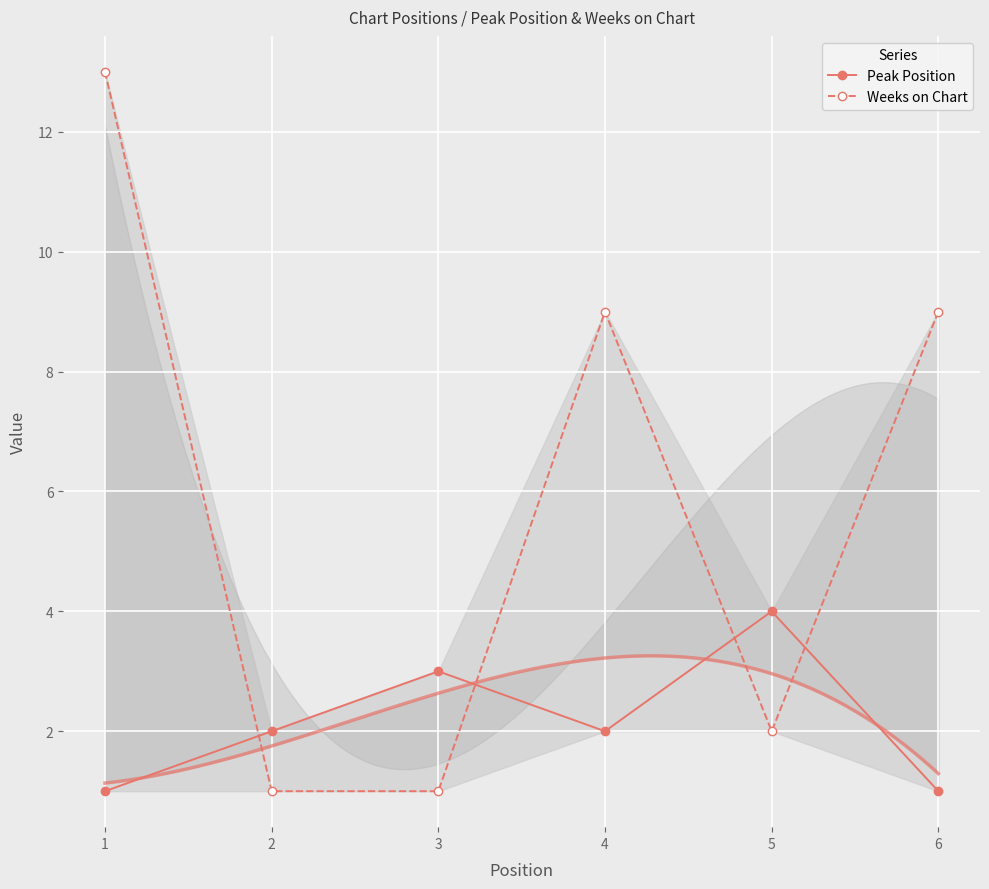

True or false: Weeks on Chart has a value of 2 at 2.

False